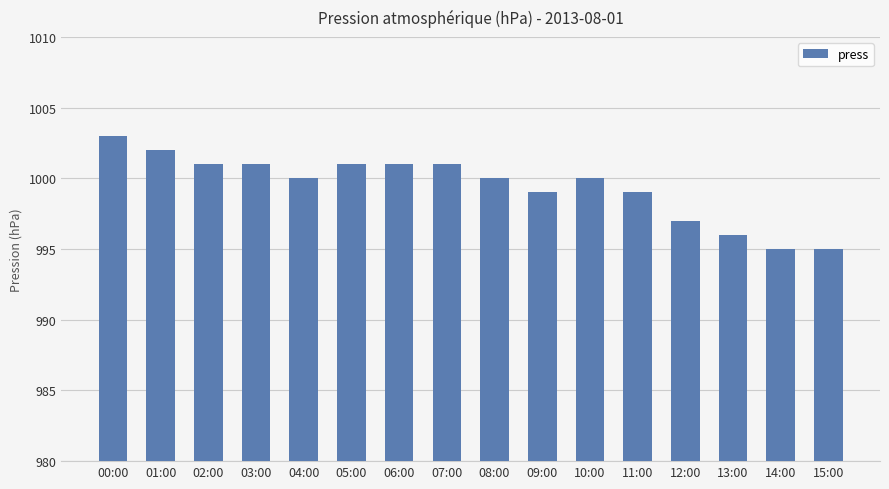

How many series are shown in this chart?

1